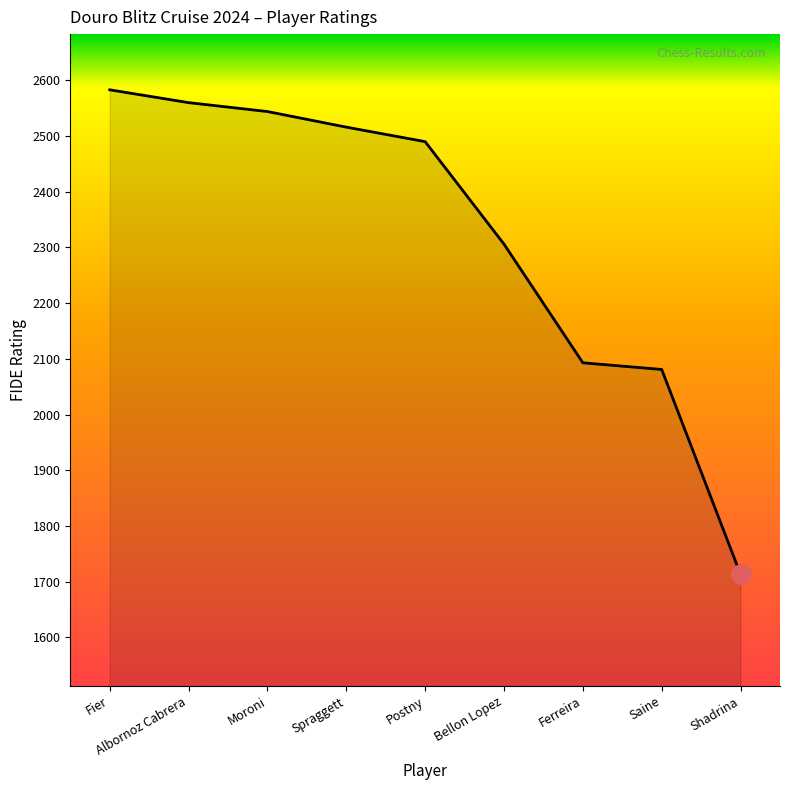

Where is the data nearest to the value 2148?

Ferreira